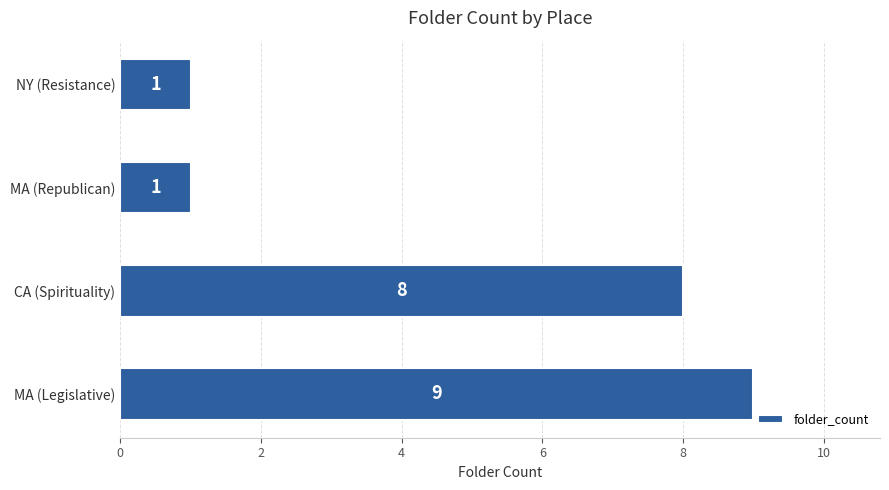

Are the bars grouped side by side (vs. stacked)?

No